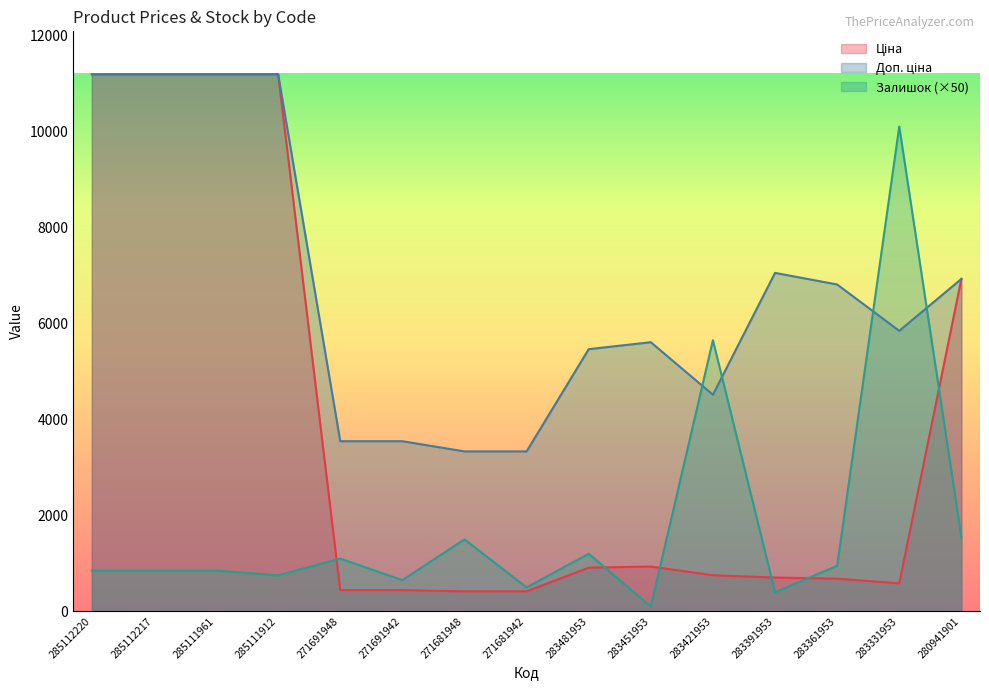

In Доп. ціна, how many points are lower than both neighbors (excluding endpoints)?

2